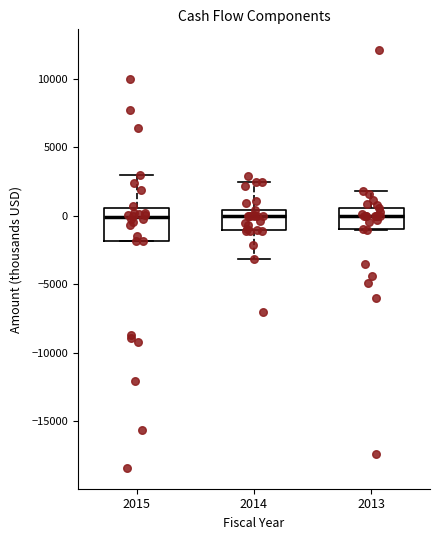

Where does the median line of the box at x = 2015 sit on the y-axis? The values are not printed on the chart, so give them approximately, as read against the axis.

0